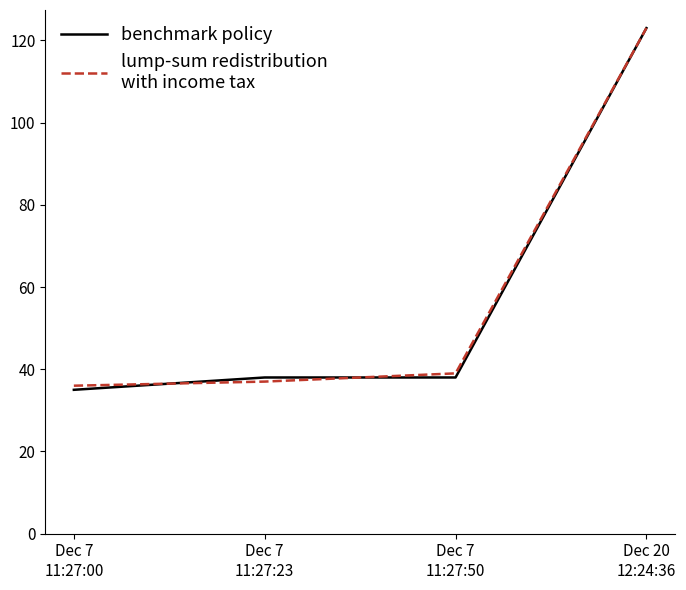

What is the smallest value displayed?

35